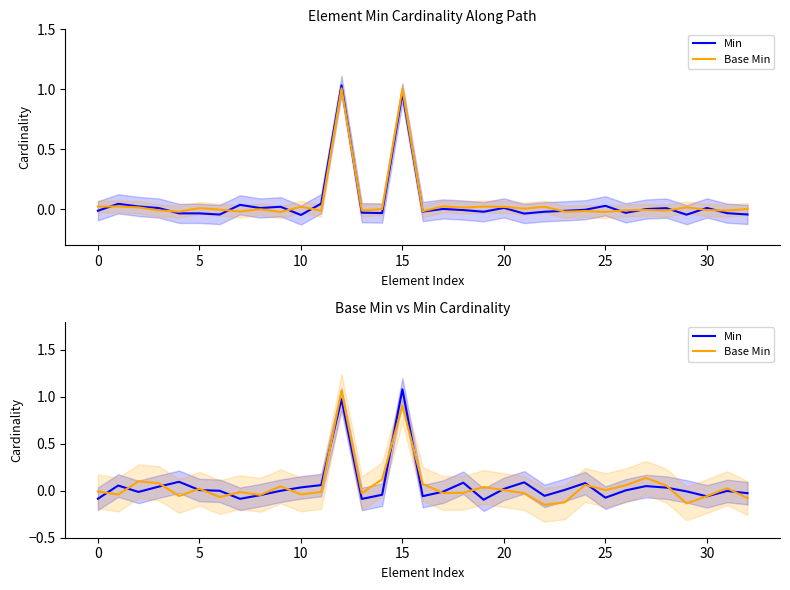

Which series has the widest spread of values?

Base Min